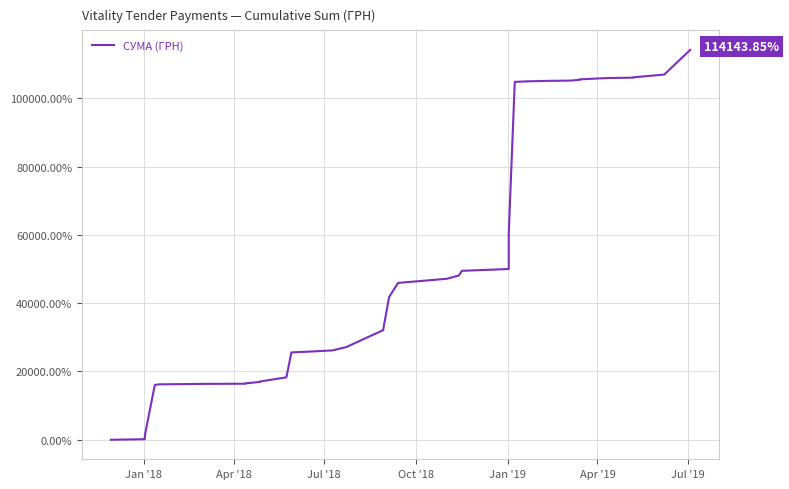

What is the greatest value displayed?

114143.9